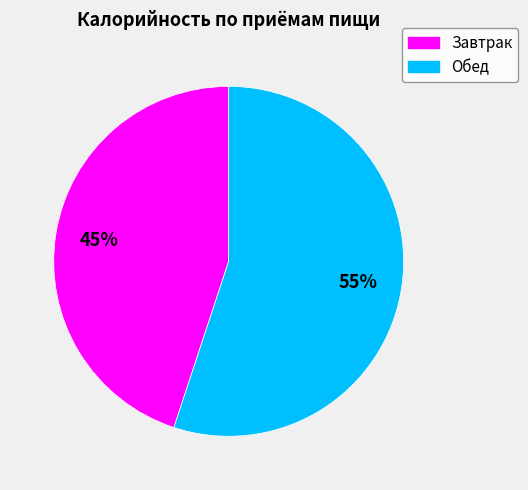

To the nearest percent, what is the difference between the Завтрак and Обед slice percentages?

10%